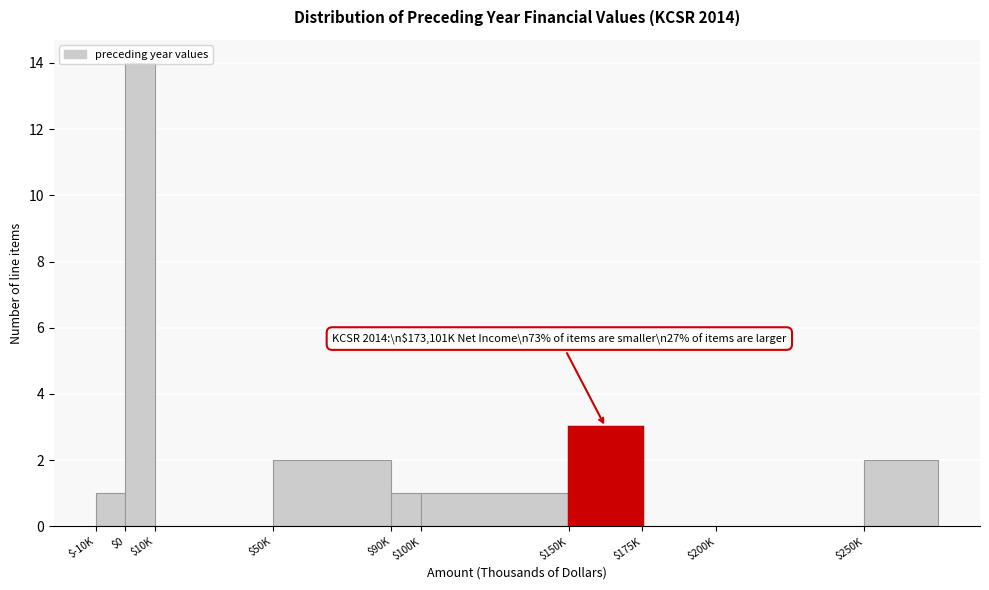

At which label is the value closest to 7?

$150K